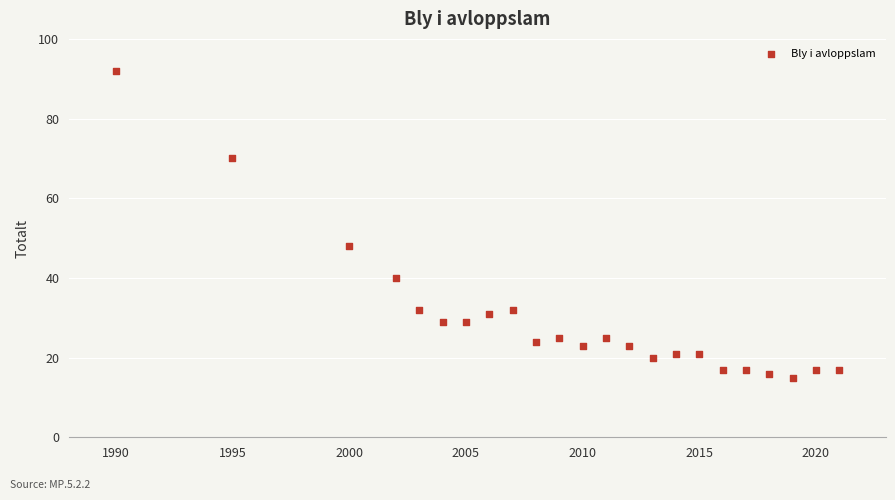

What Y value in the scatter plot is closest to 53?

48